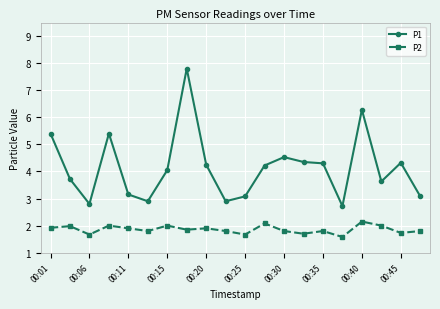

True or false: P2 and P1 cross at least once.

False